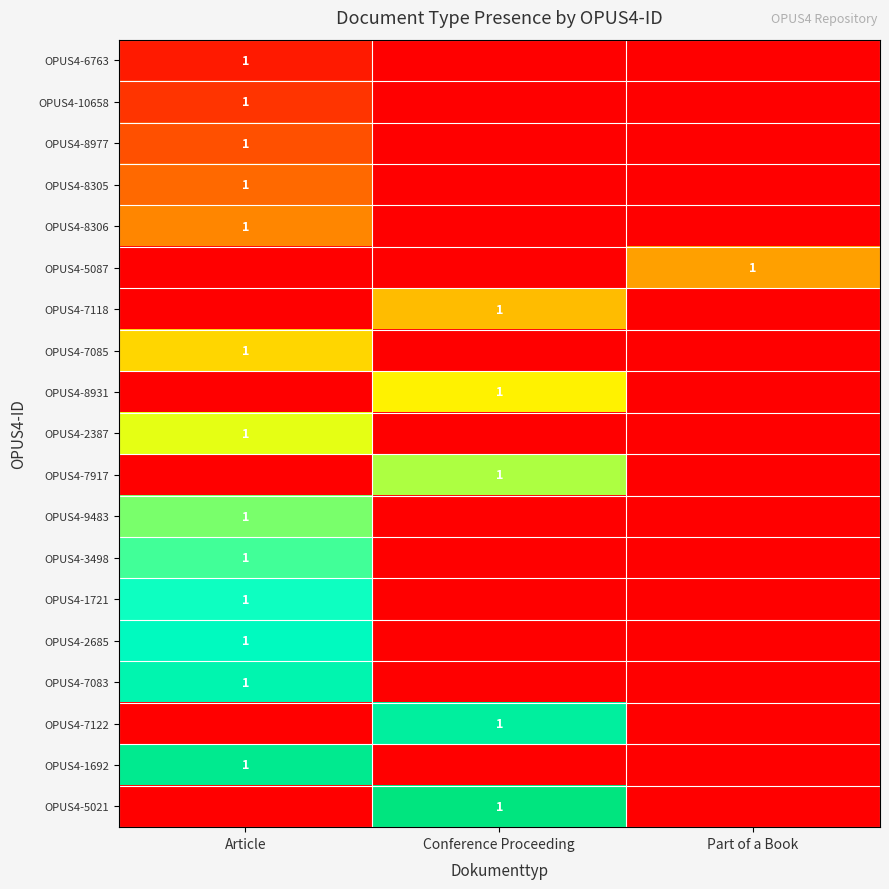

True or false: OPUS4-2685 has a value of 1 at Article.

True